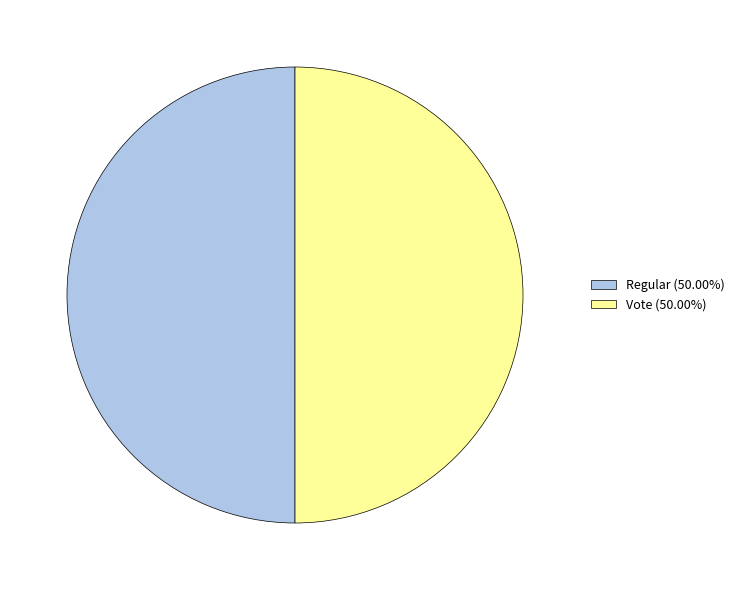

Combined, do Regular (50.00%) and Vote (50.00%) account for over 50%?

Yes